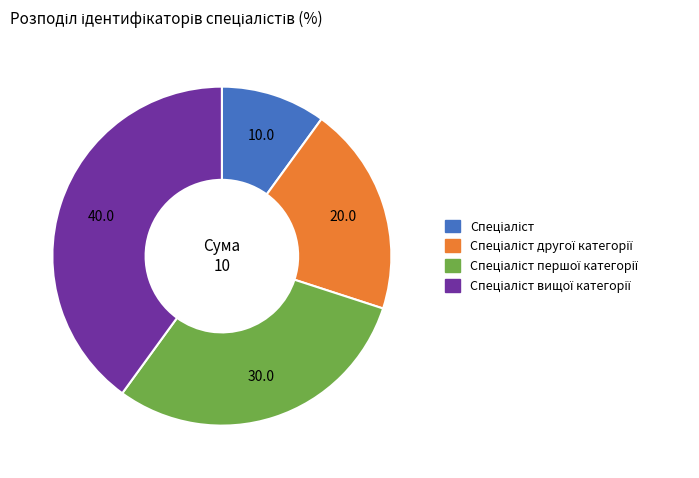

Does any single category account for the majority?

No